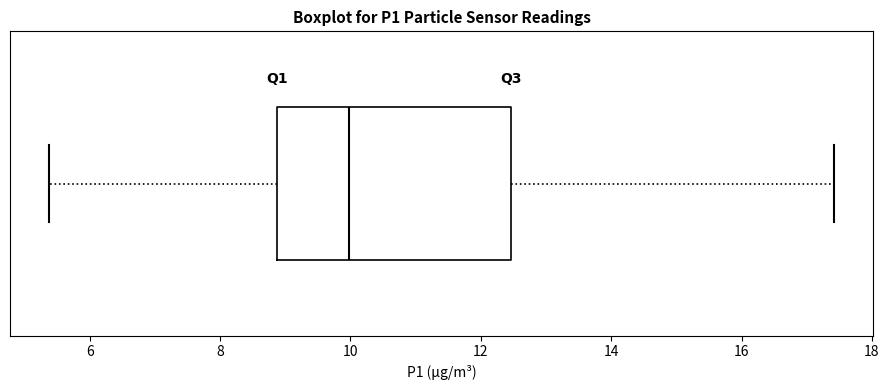

Transcribe this box plot: give where the median line is, the range the box spans, and where the two whiskers end, as read against the x-axis. The values are not printed on the chart, so give them approximately, as read against the axis.

median 10.0, box 8.8 to 12.4, whiskers 5.4 to 17.4